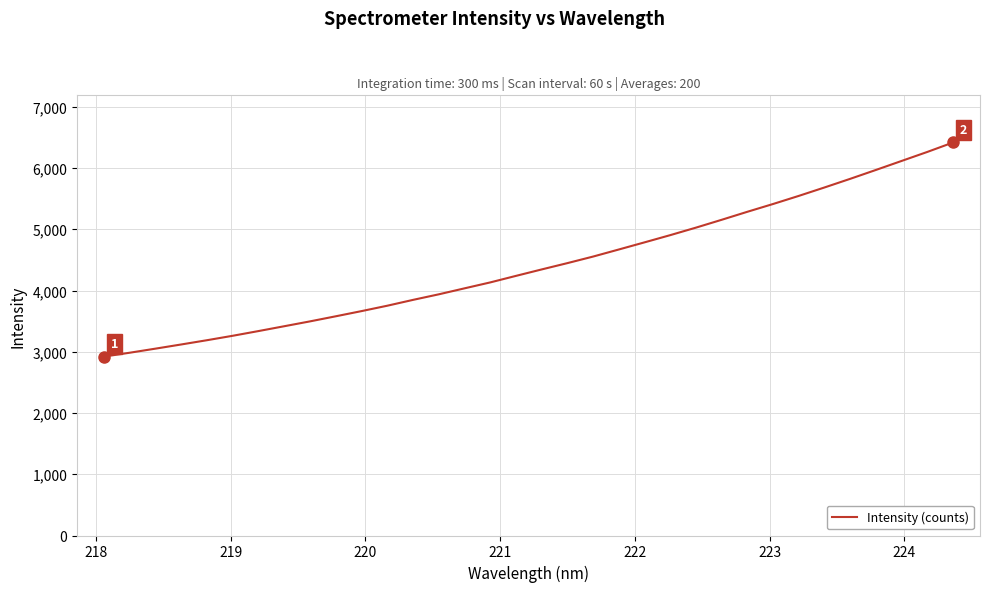

What is the minimum value shown in the chart?

2921.3